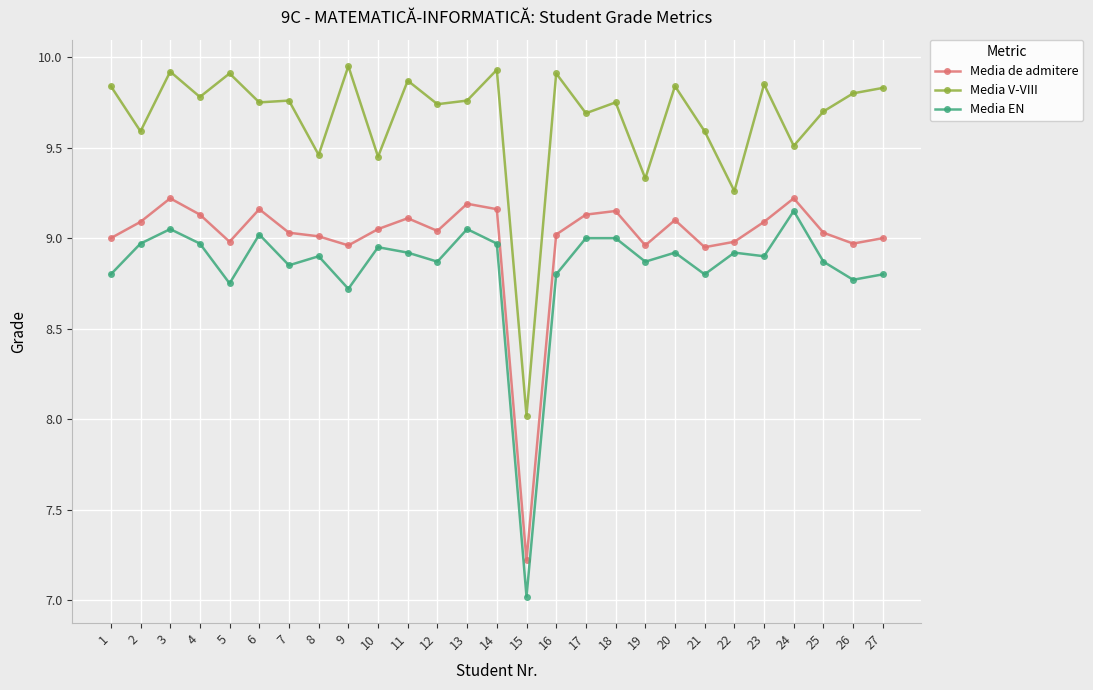

At which label does Media V-VIII first exceed 9?

1